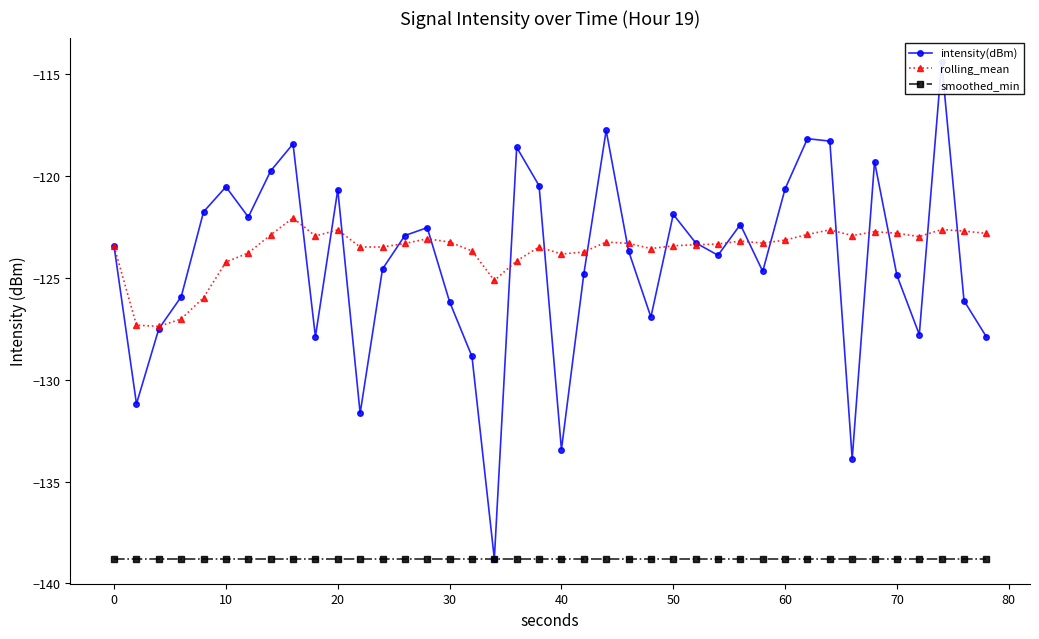

True or false: smoothed_min and rolling_mean intersect in this chart.

False